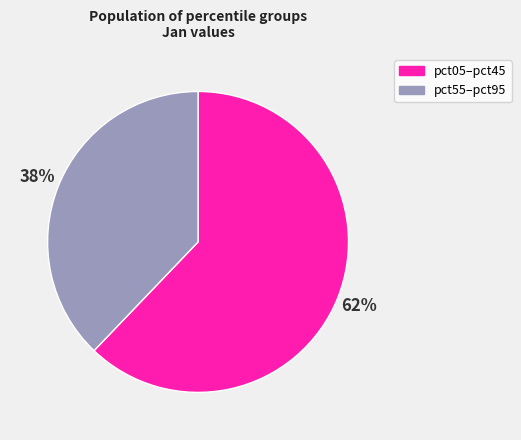

Is there a majority slice in this chart?

Yes